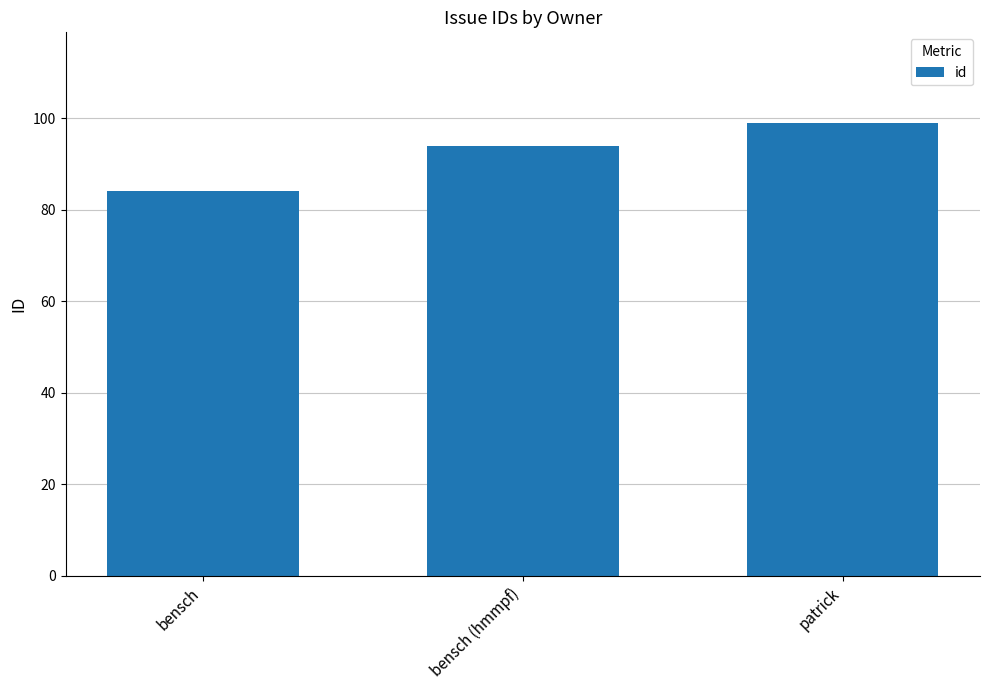

Reading left to right, extract all data points from this chart.

bensch=84	bensch (hmmpf)=94	patrick=99